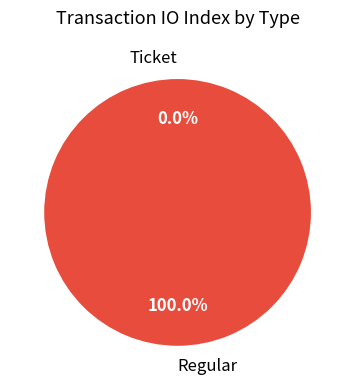

How many segments does this pie chart have?

2